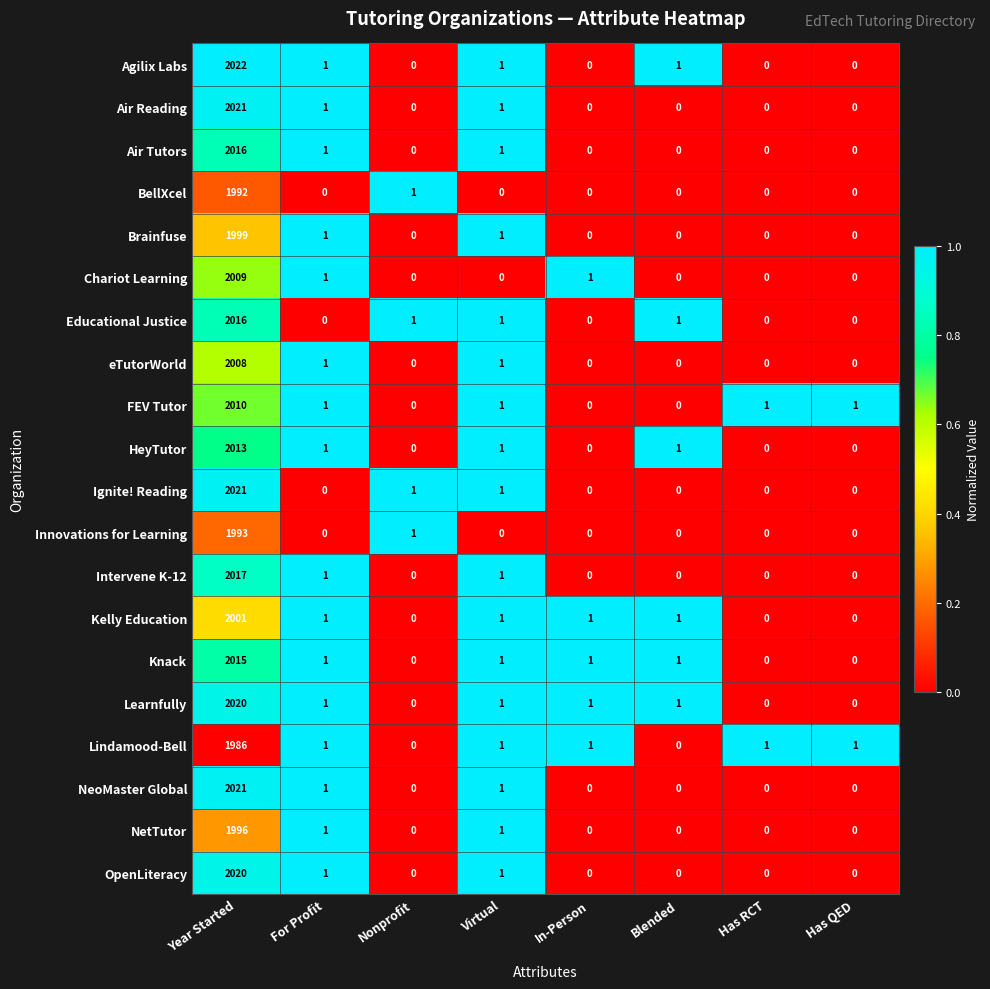

What is the greatest value displayed?

2022